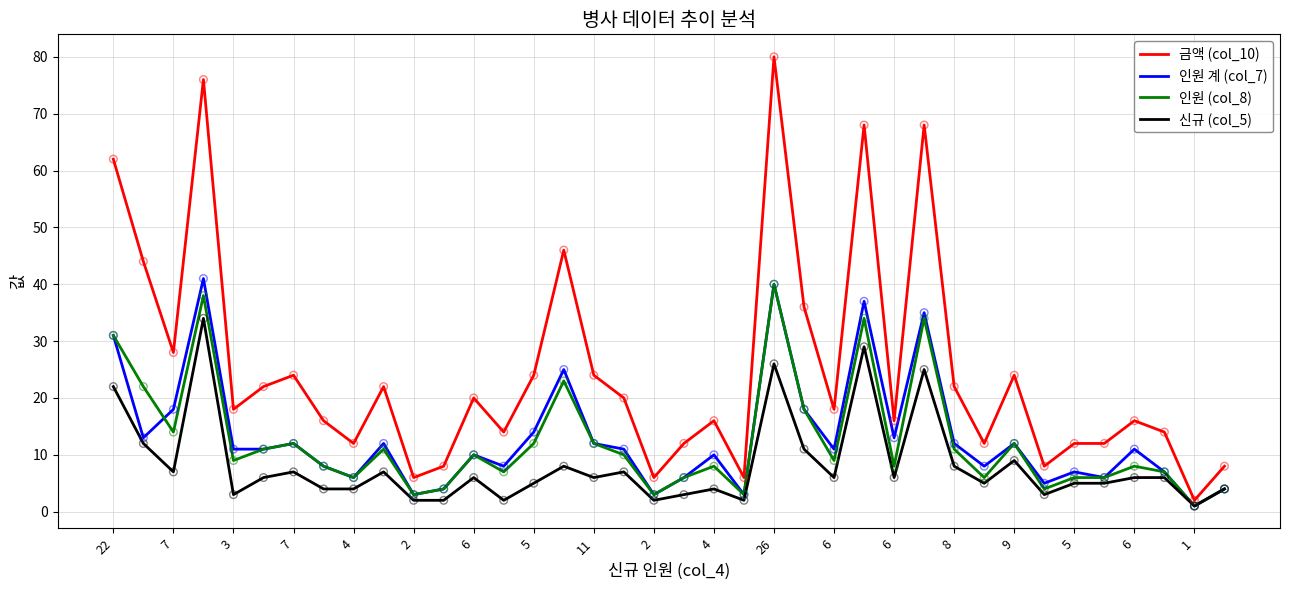

Which series has the largest total across all categories?

금액 (col_10)